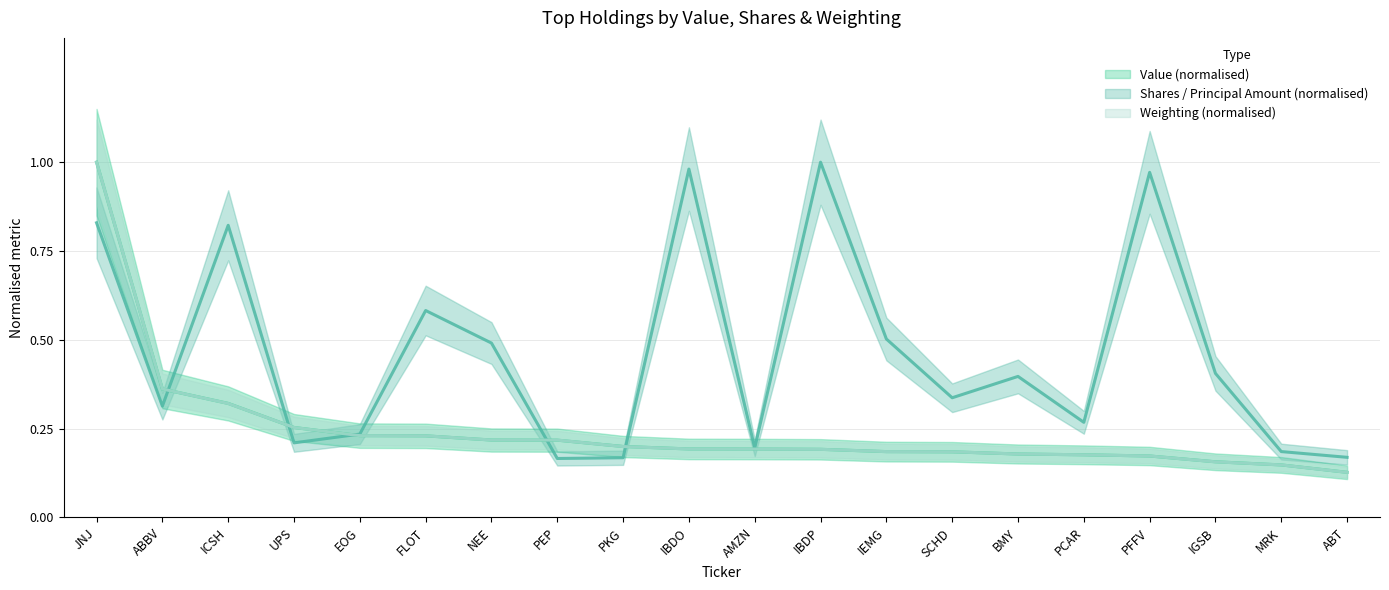

What is the minimum value shown in the chart?

0.1